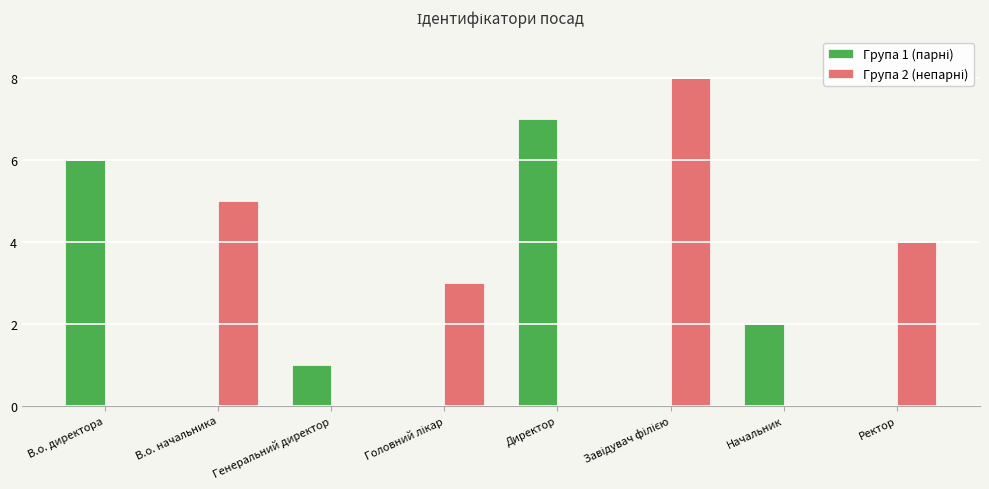

What is the total value across all series at Ректор?

4